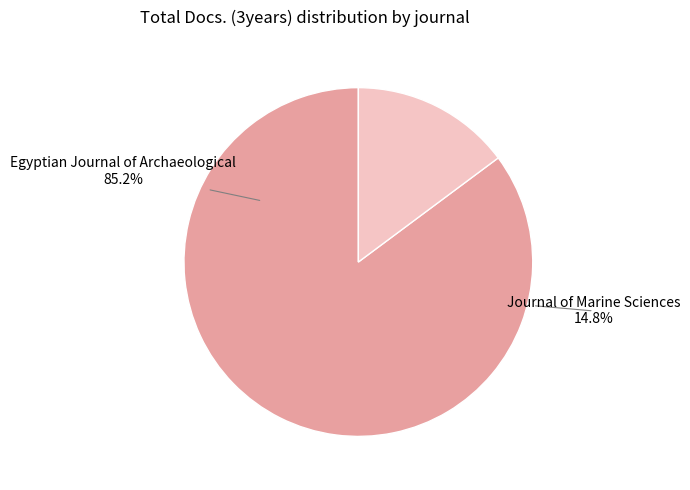

How many segments does this pie chart have?

2